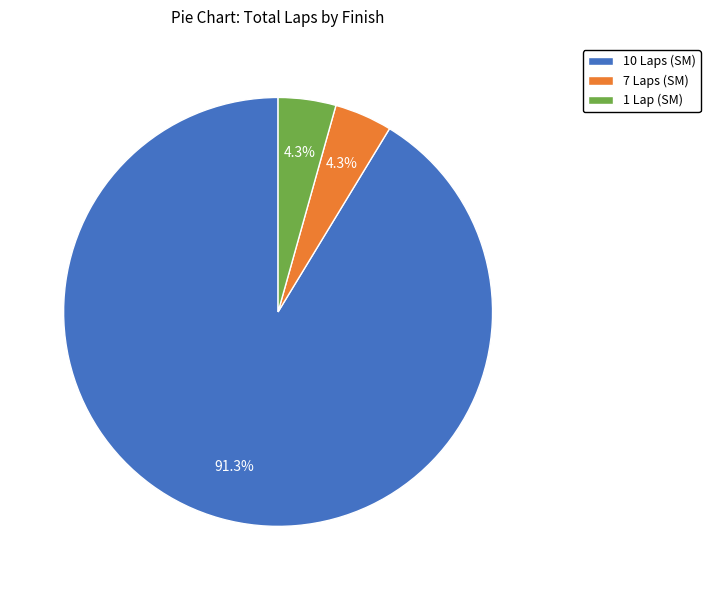

Which slice is the largest?

10 Laps (SM)